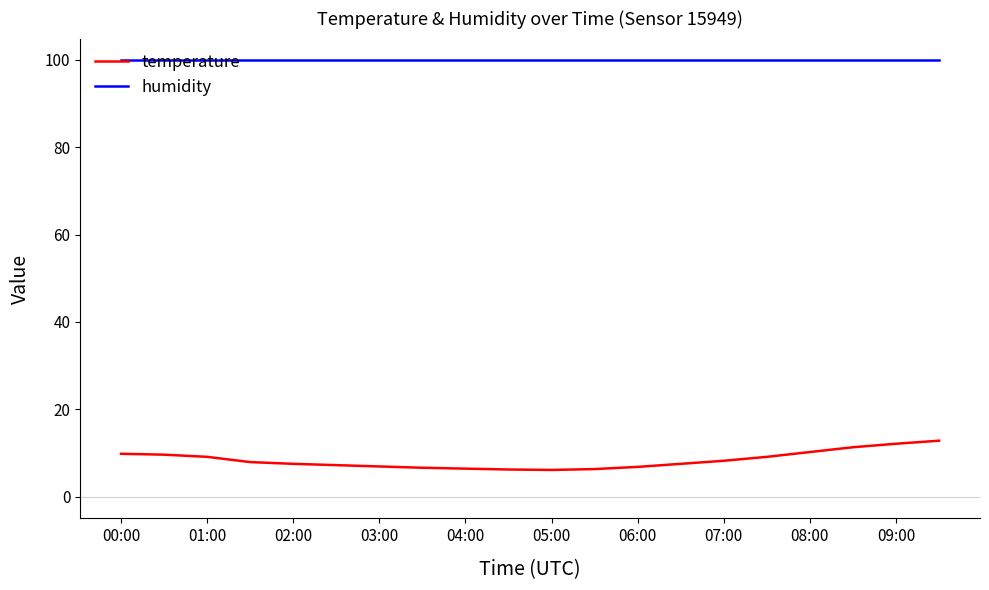

At how many categories does at least one series exceed 46?

20